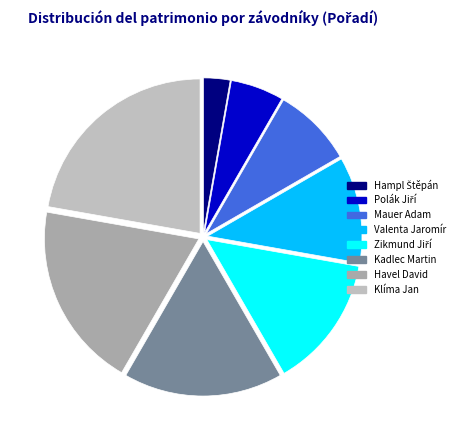

Does Klíma Jan represent more than half of the total?

No